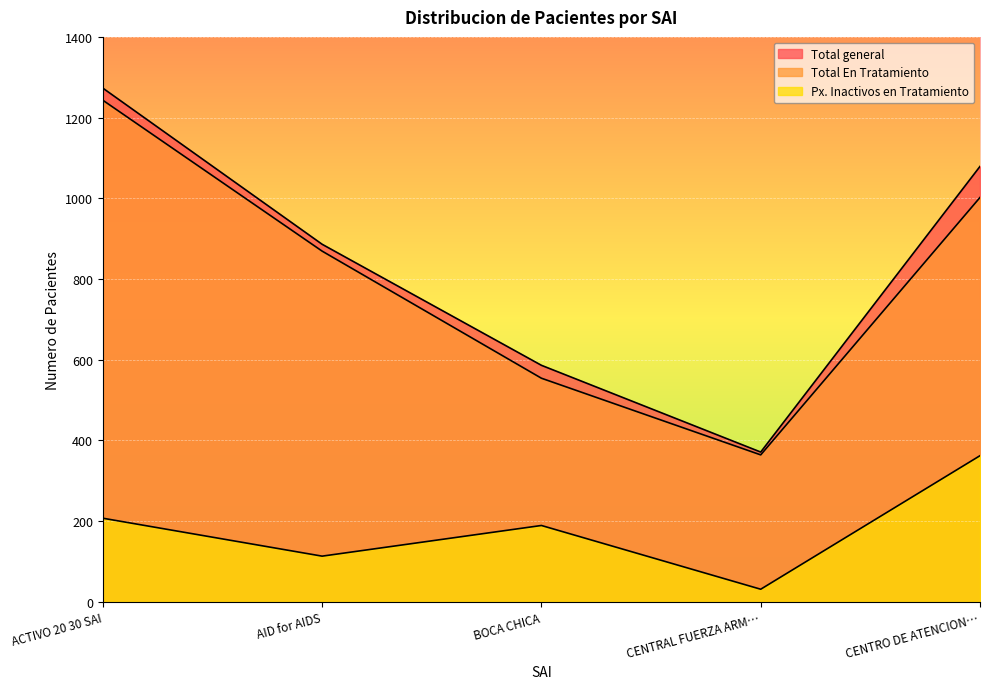

What is the value of the Total En Tratamiento point at the 1st from the left?

1243